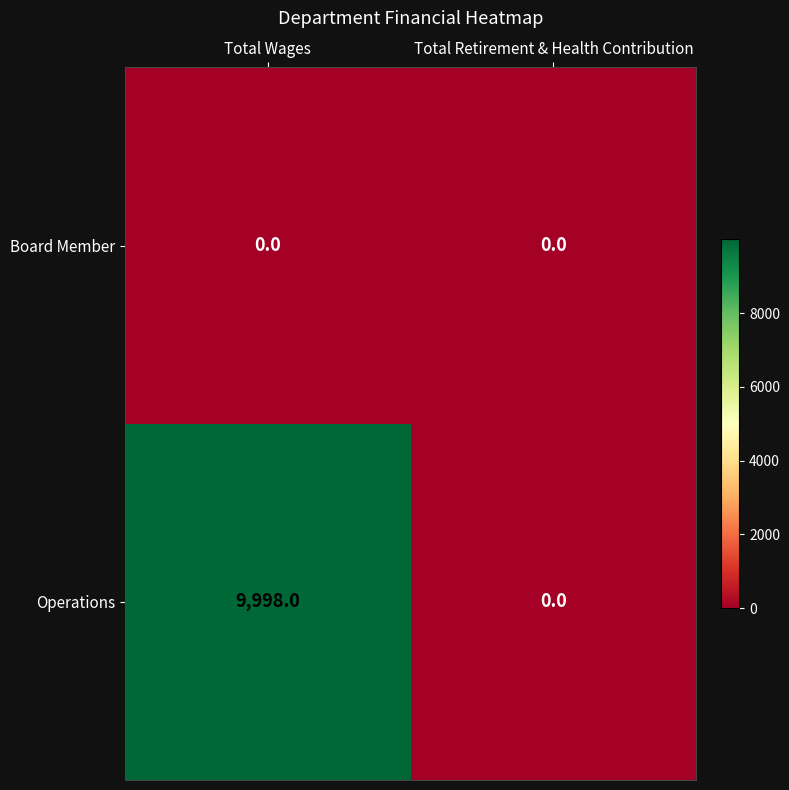

Which series has the largest total across all categories?

Operations